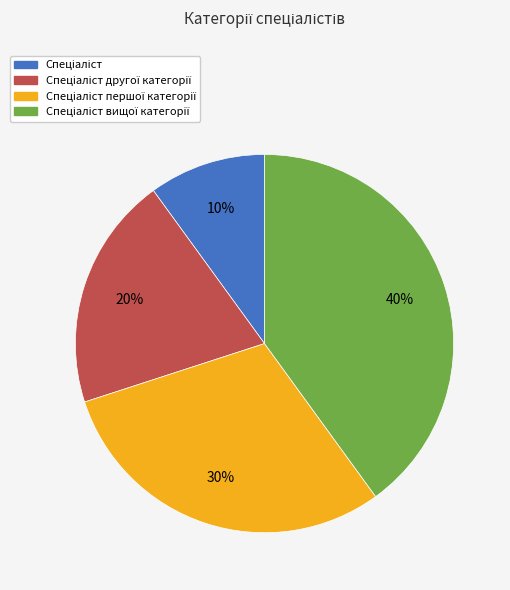

Does any single category account for the majority?

No